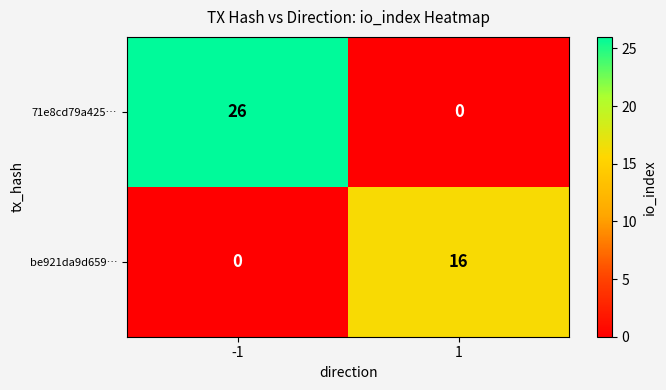

Rank the series at -1 from lowest to highest value.

be921da9d659…, 71e8cd79a425…